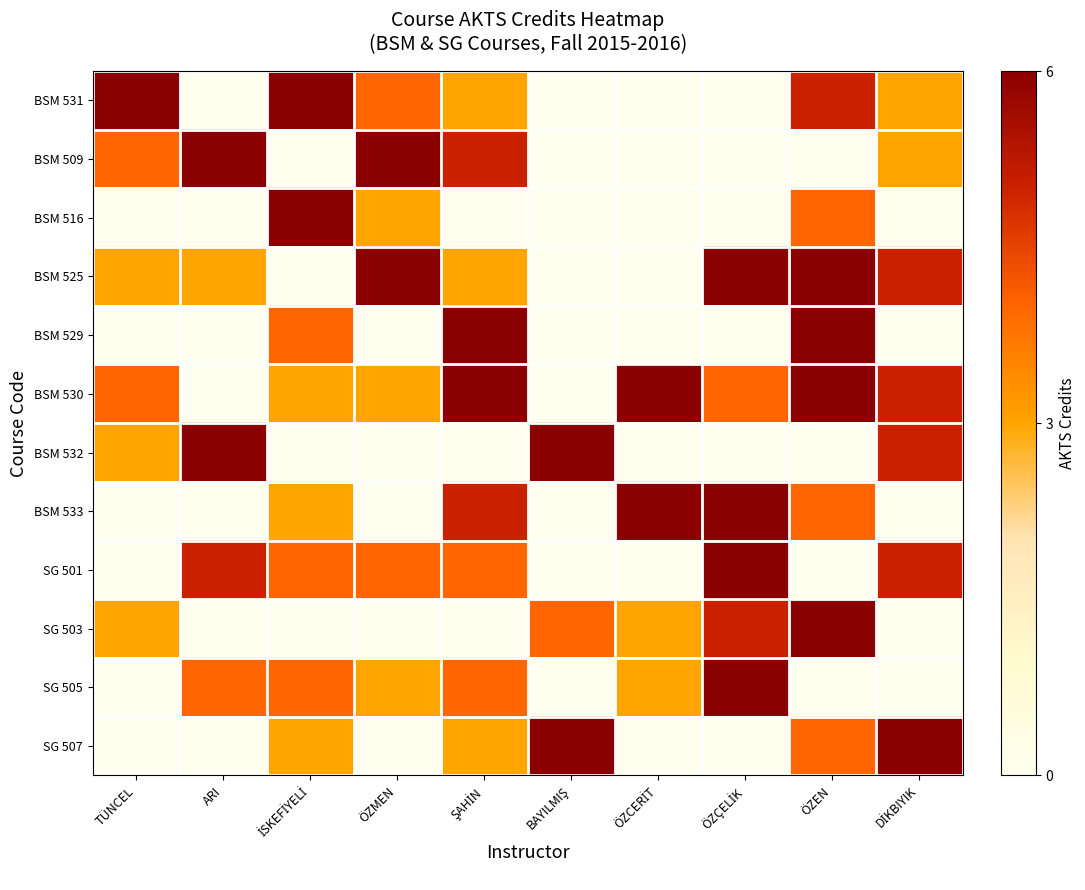

What is the greatest value displayed?

6